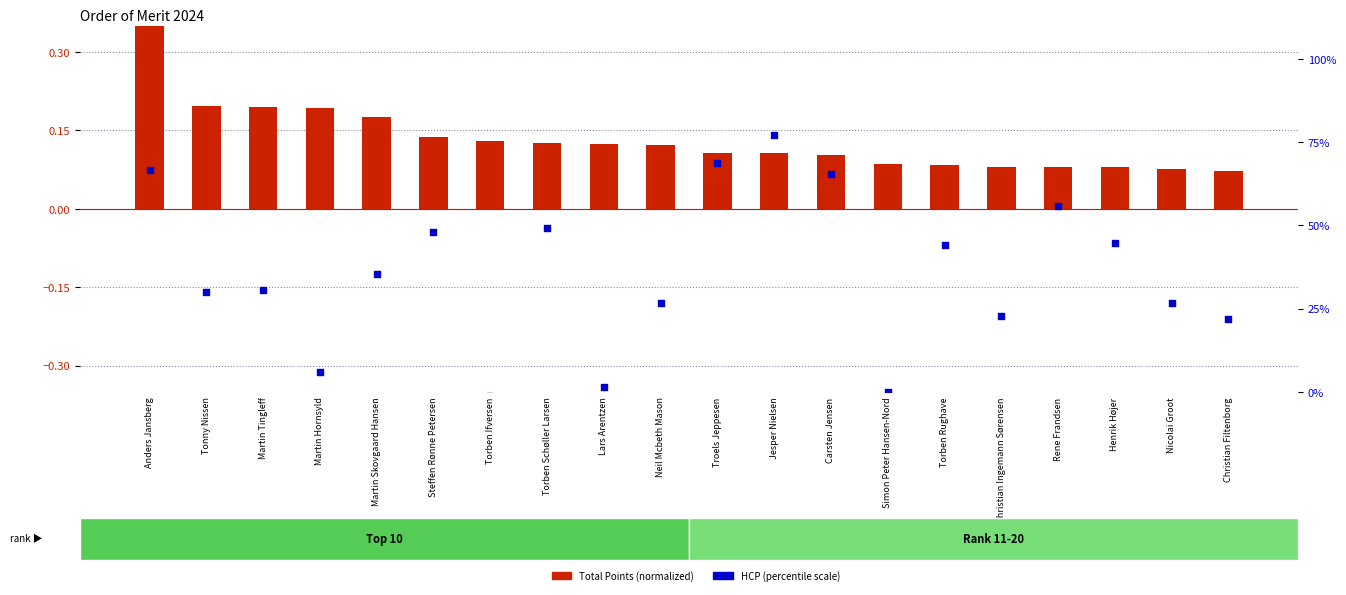

At how many categories does at least one series exceed 51?

5